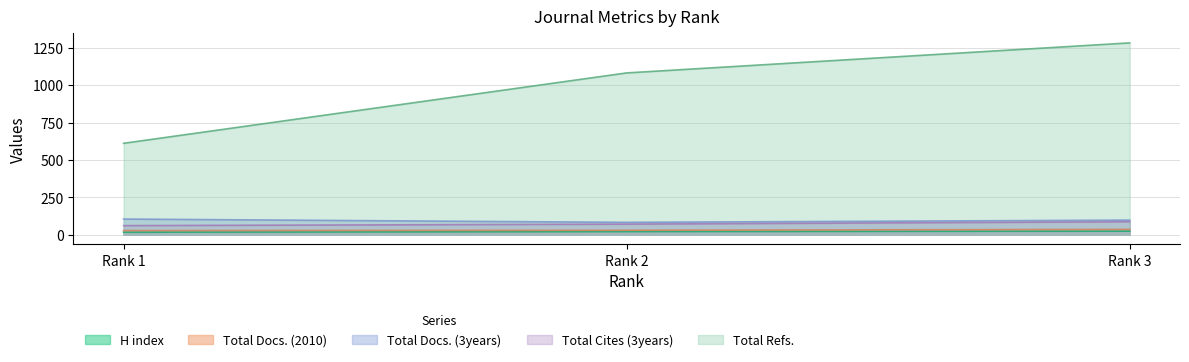

Is it true that Total Refs. equals 910 at Rank 1?

False